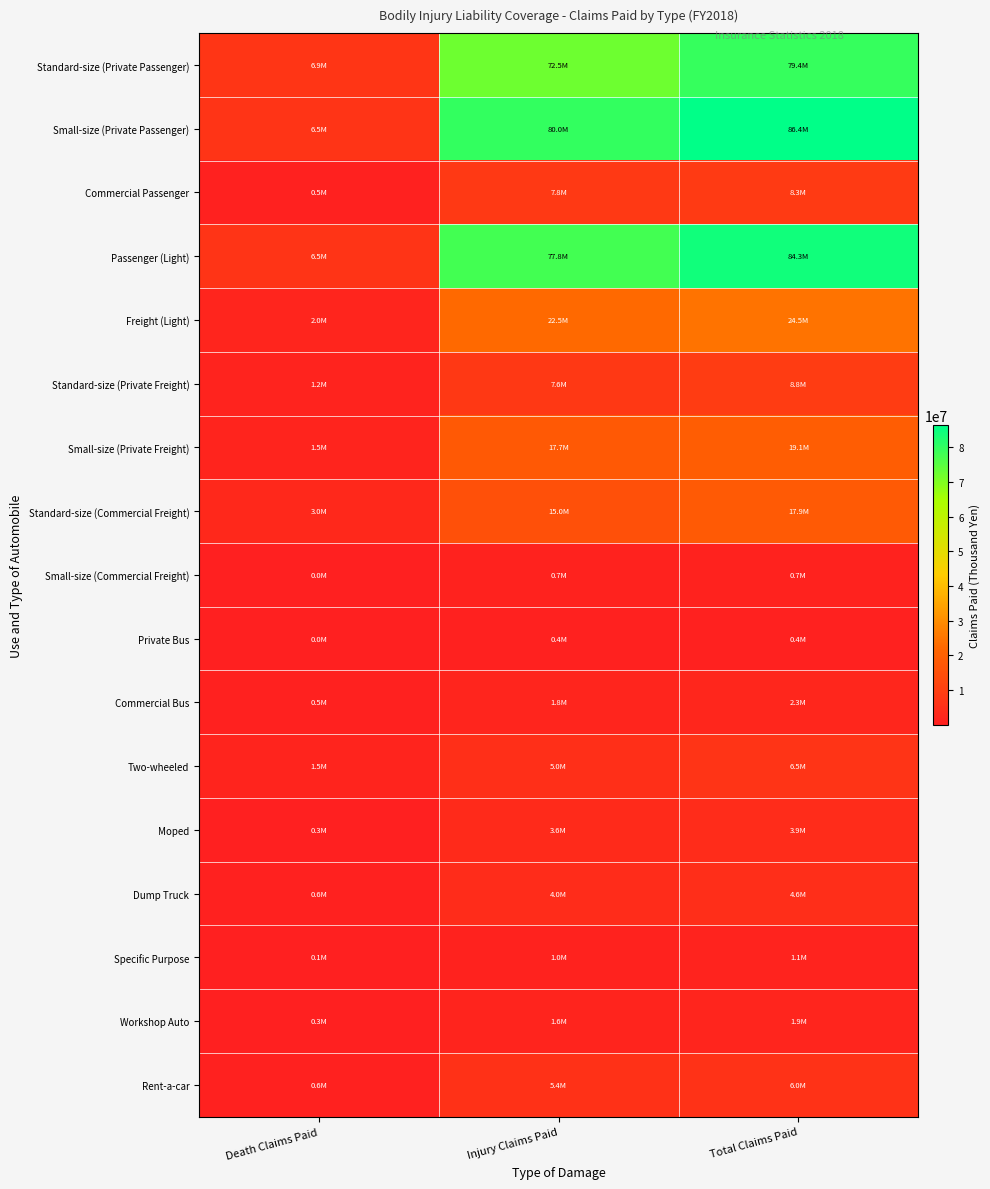

Reading left to right, extract all data points from this chart.

Standard-size (Private Passenger): Death Claims Paid=6857136	Injury Claims Paid=72538433	Total Claims Paid=79395581
Small-size (Private Passenger): Death Claims Paid=6463427	Injury Claims Paid=79954930	Total Claims Paid=86418357
Commercial Passenger: Death Claims Paid=531332	Injury Claims Paid=7816625	Total Claims Paid=8347957
Passenger (Light): Death Claims Paid=6503449	Injury Claims Paid=77755086	Total Claims Paid=84258539
Freight (Light): Death Claims Paid=2017076	Injury Claims Paid=22491102	Total Claims Paid=24508178
Standard-size (Private Freight): Death Claims Paid=1215742	Injury Claims Paid=7584317	Total Claims Paid=8800059
Small-size (Private Freight): Death Claims Paid=1480434	Injury Claims Paid=17659525	Total Claims Paid=19139959
Standard-size (Commercial Freight): Death Claims Paid=2959253	Injury Claims Paid=14953815	Total Claims Paid=17913068
Small-size (Commercial Freight): Death Claims Paid=46305	Injury Claims Paid=695658	Total Claims Paid=741963
Private Bus: Death Claims Paid=16520	Injury Claims Paid=354716	Total Claims Paid=371236
Commercial Bus: Death Claims Paid=459332	Injury Claims Paid=1819526	Total Claims Paid=2278858
Two-wheeled: Death Claims Paid=1468929	Injury Claims Paid=5038615	Total Claims Paid=6507544
Moped: Death Claims Paid=349554	Injury Claims Paid=3569154	Total Claims Paid=3918708
Dump Truck: Death Claims Paid=593872	Injury Claims Paid=4010006	Total Claims Paid=4603878
Specific Purpose: Death Claims Paid=56737	Injury Claims Paid=1025036	Total Claims Paid=1081773
Workshop Auto: Death Claims Paid=336876	Injury Claims Paid=1561934	Total Claims Paid=1898810
Rent-a-car: Death Claims Paid=620204	Injury Claims Paid=5420885	Total Claims Paid=6041089